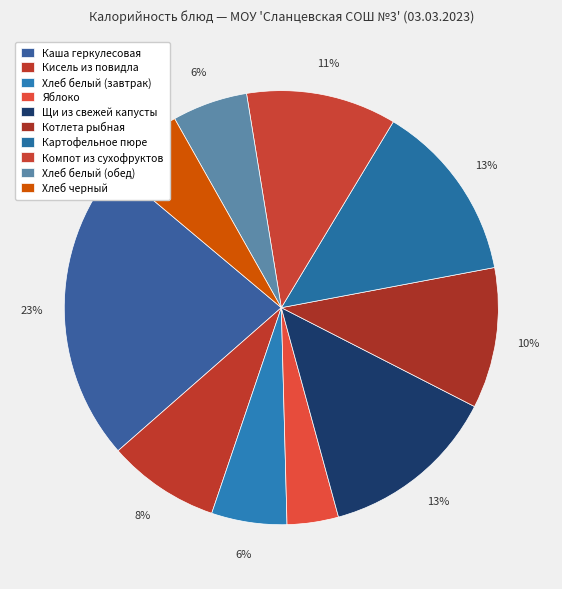

Do Хлеб белый (обед) and Каша геркулесовая together represent more than half of the pie?

No